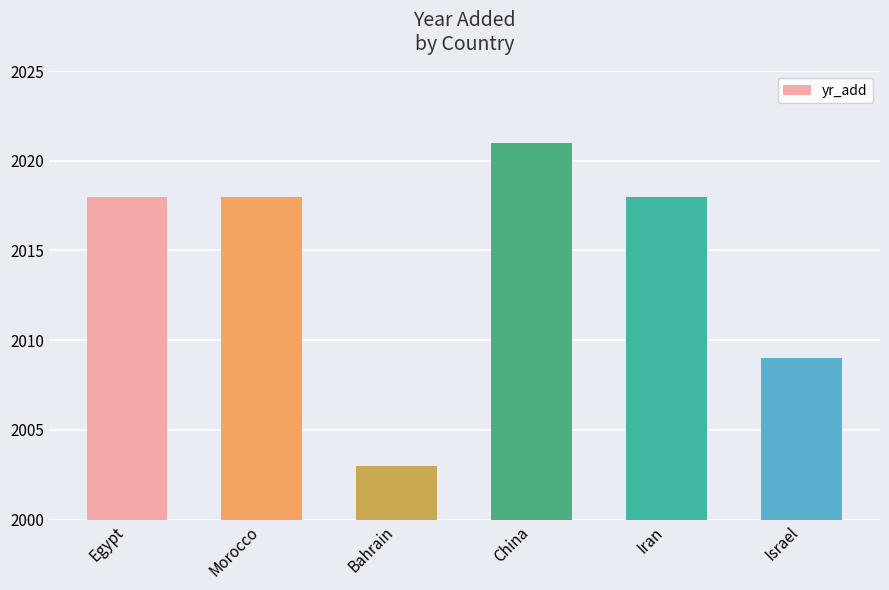

What is the value of the 6th bar from the left?

2009